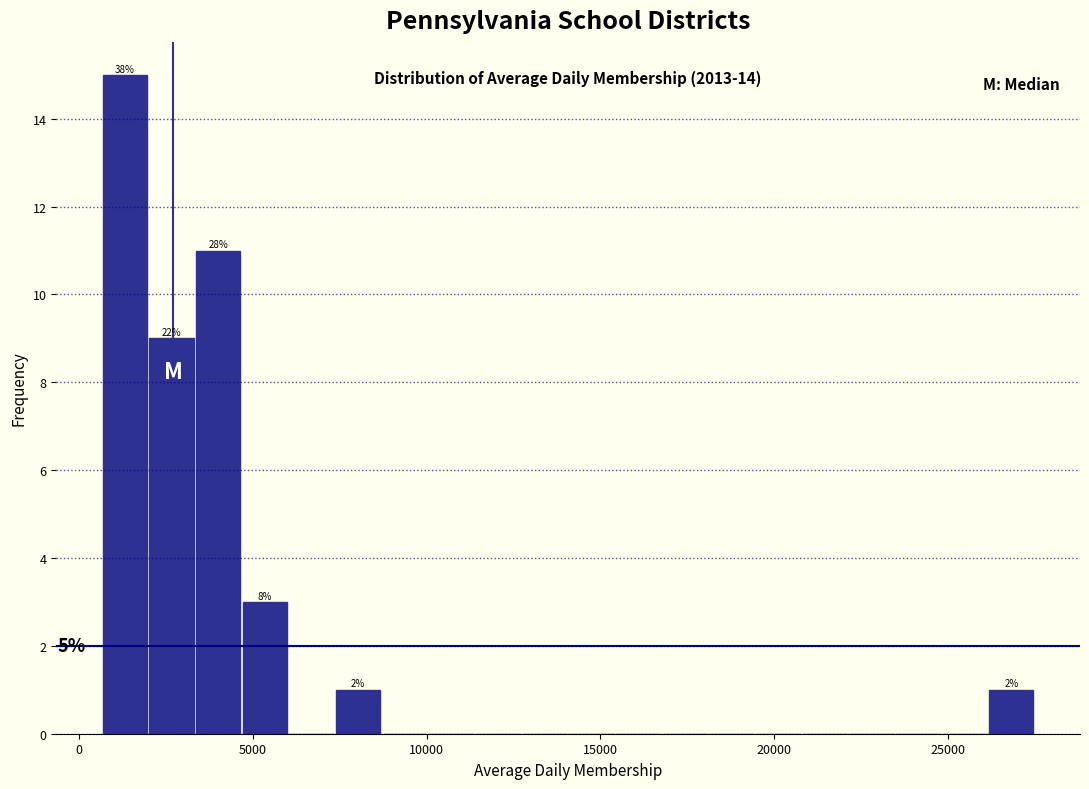

Read against the x-axis, roughly where is the centre of the tallest bar?

1500